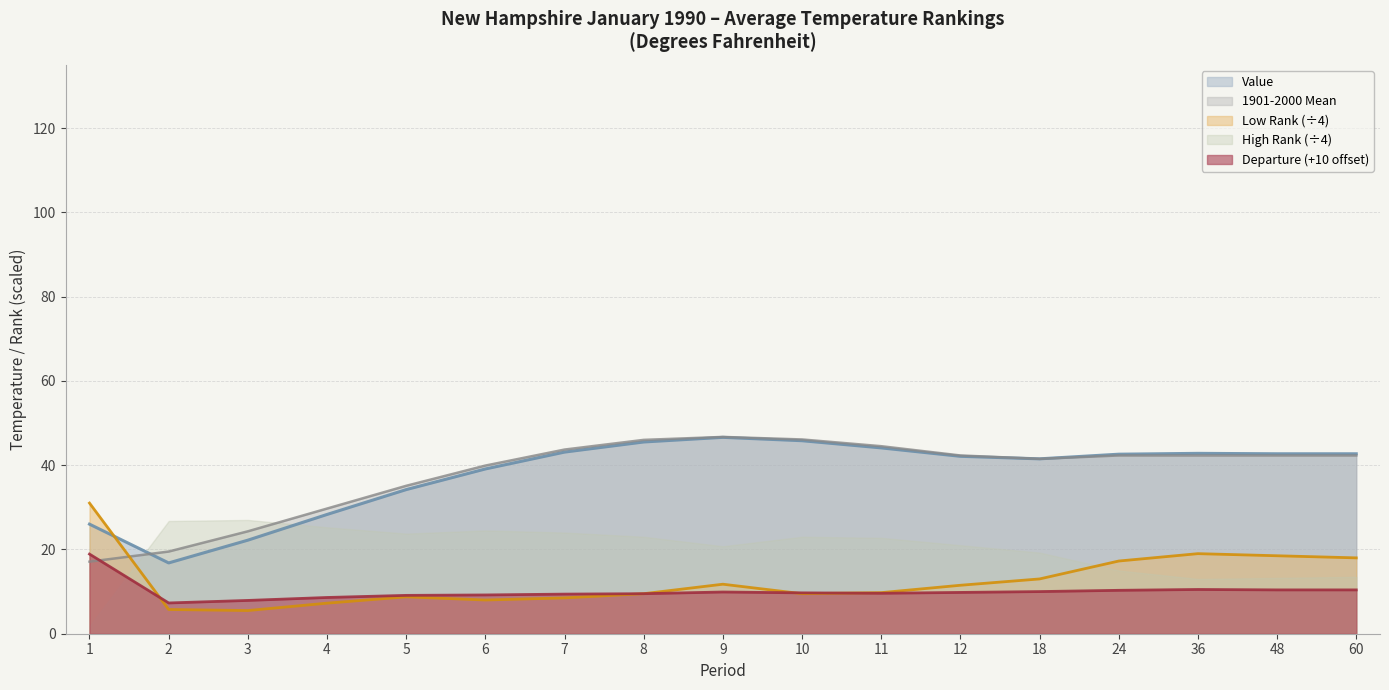

At which category does the chart reach its minimum across all series?

1